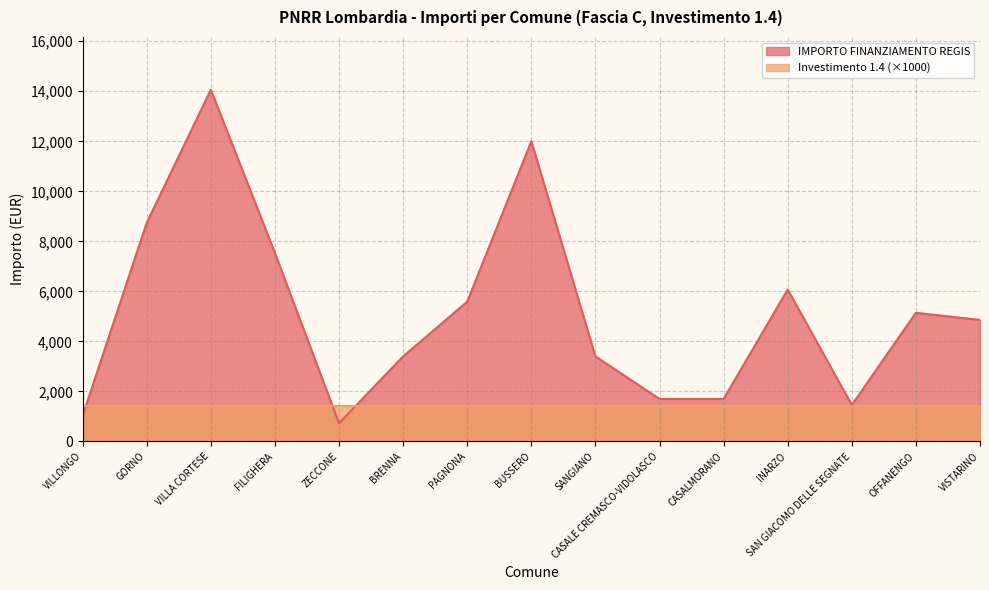

Which label corresponds to the largest value in the chart?

VILLA CORTESE